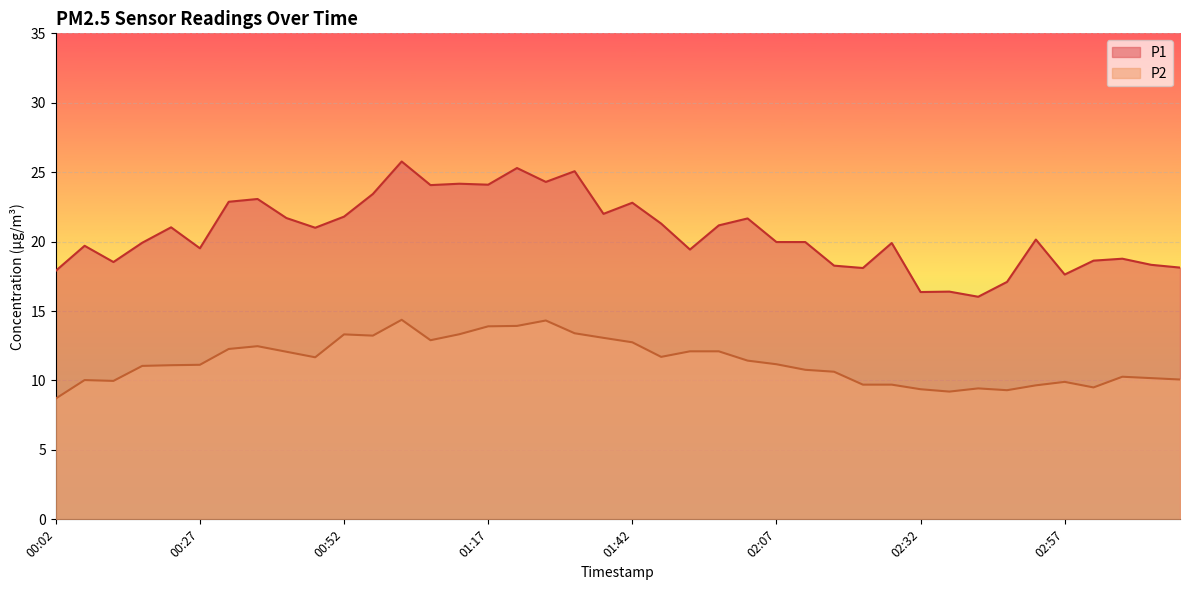

List the series in order of their overall mean, lowest first.

P2, P1